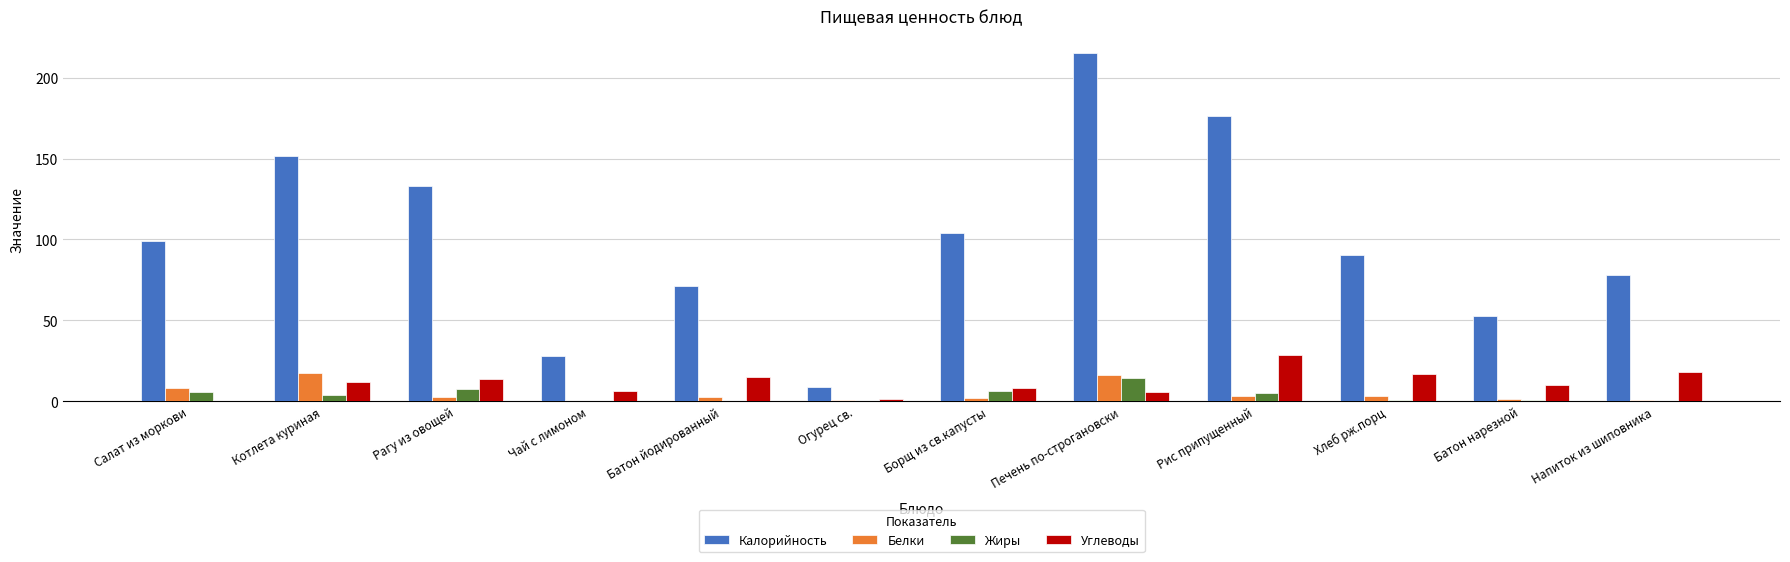

Does the chart contain stacked bars?

No